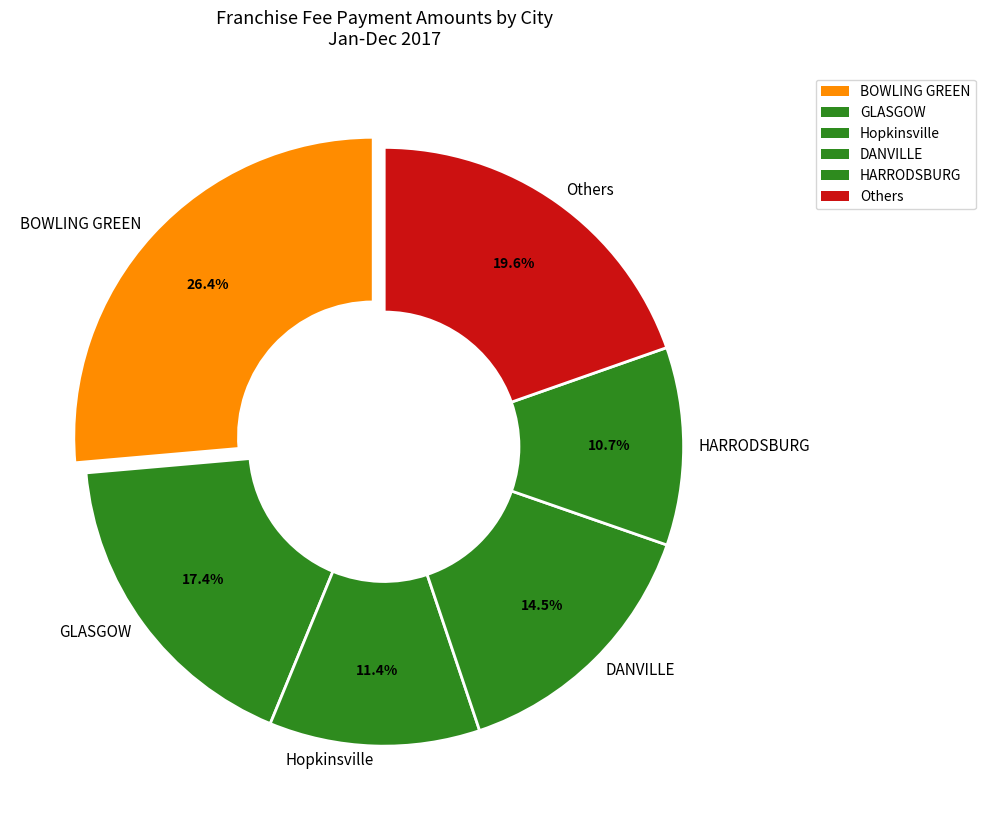

Count the number of slices in the pie.

6